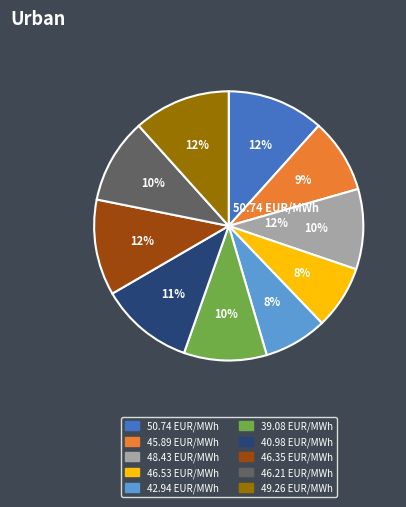

Combined, what portion of the pie is 49.26 and 39.08?

21.6%